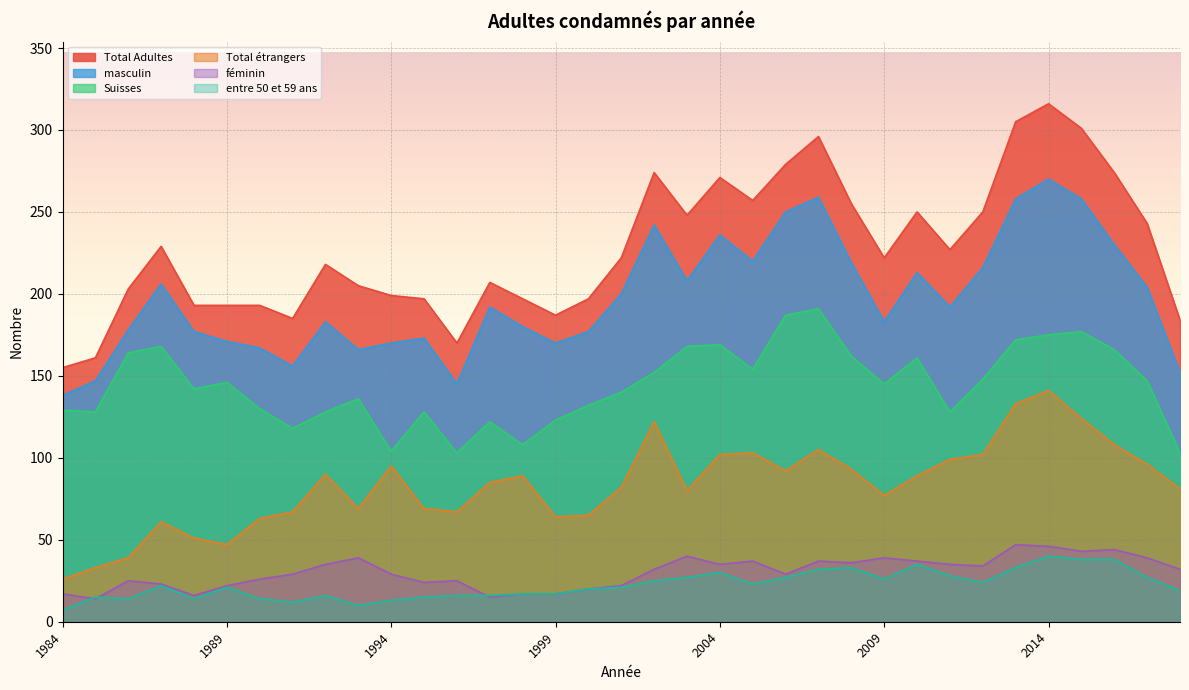

What is the difference between the second highest and second lowest values in the entre 50 et 59 ans series?

28